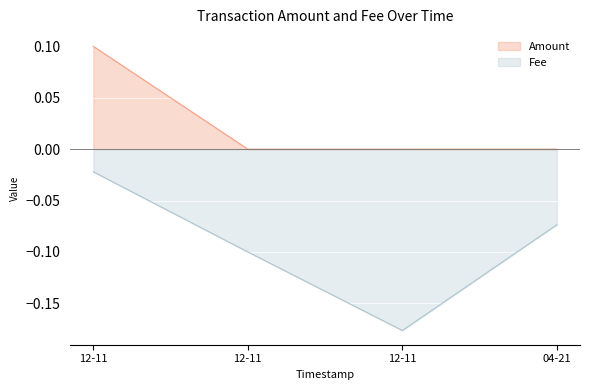

How many lines are shown in the chart?

2